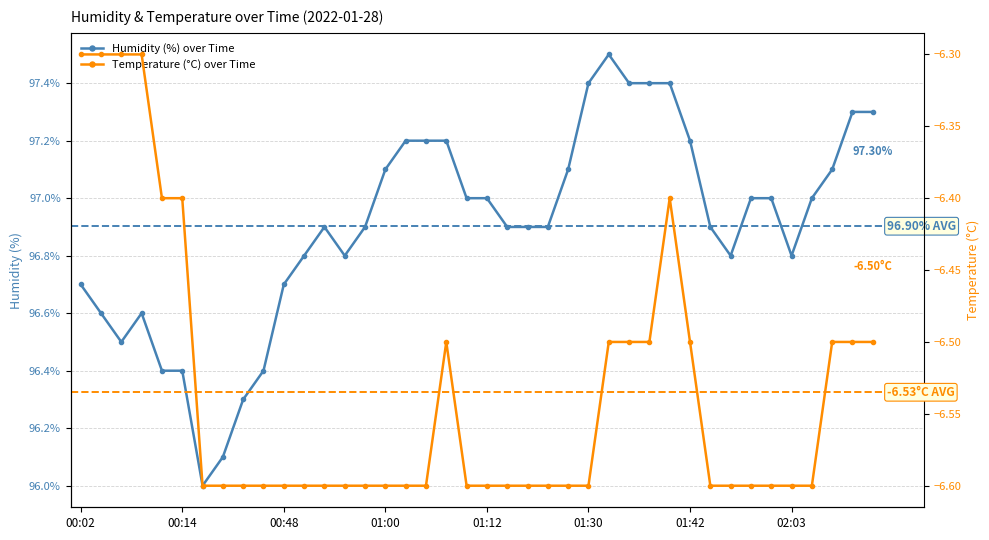

How many lines are shown in the chart?

2